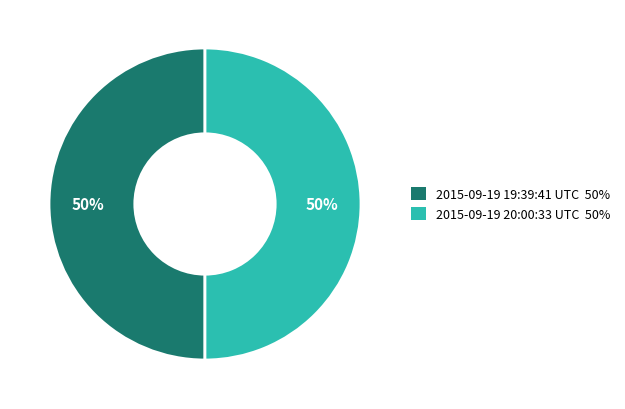

Count the number of slices in the pie.

2